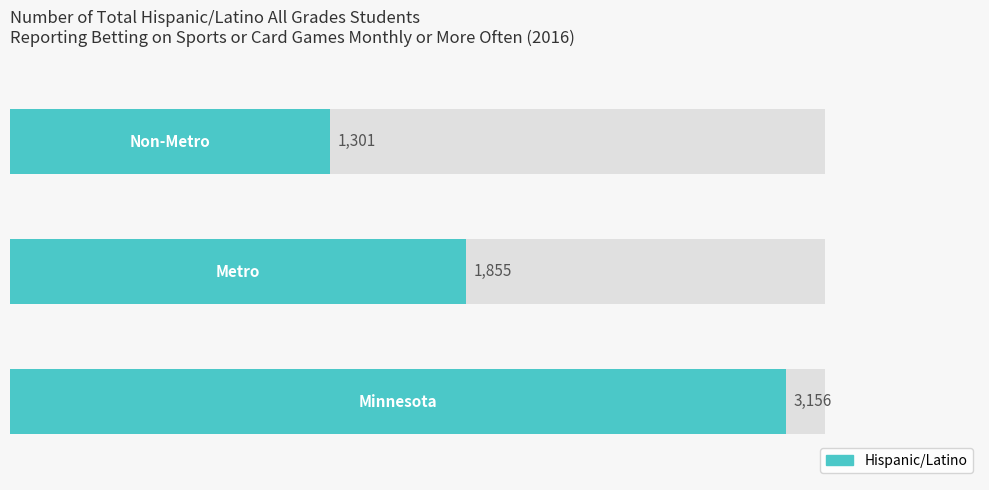

What is the change in value from Minnesota to Non-Metro?

-1855